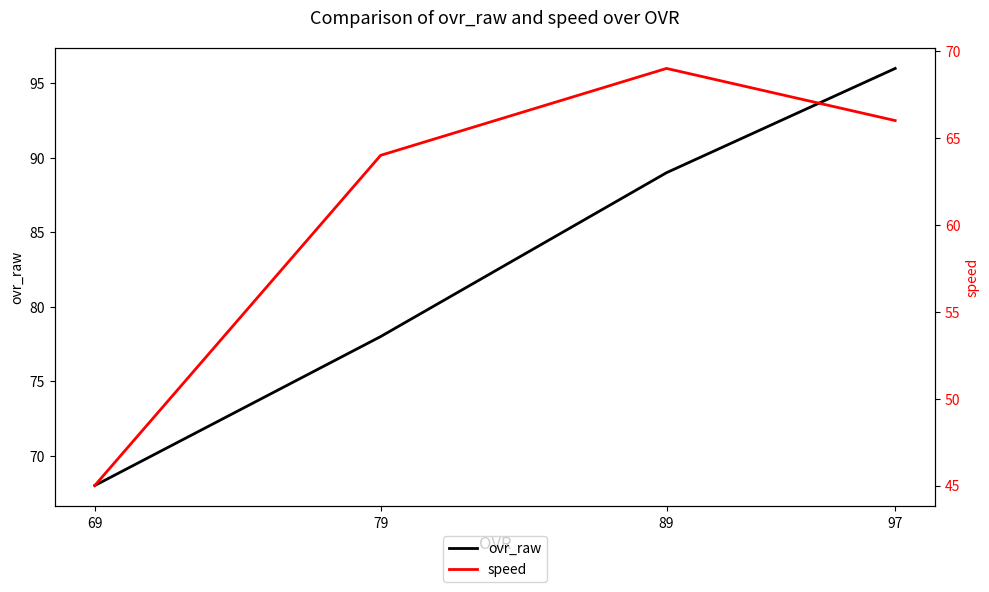

What are all the series names shown in the legend?

ovr_raw, speed